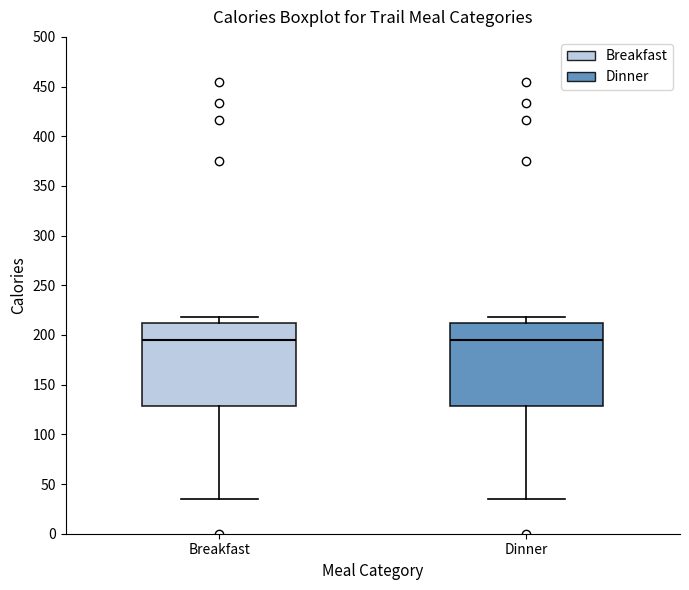

Reading left to right, transcribe this box plot: for each box, give where its median line is, the range the box spans, and where its two whiskers end, as read against the y-axis. The values are not printed on the chart, so give them approximately, as read against the axis.

Breakfast: median 195, box 130 to 210, whiskers 35 to 220
Dinner: median 195, box 130 to 210, whiskers 35 to 220